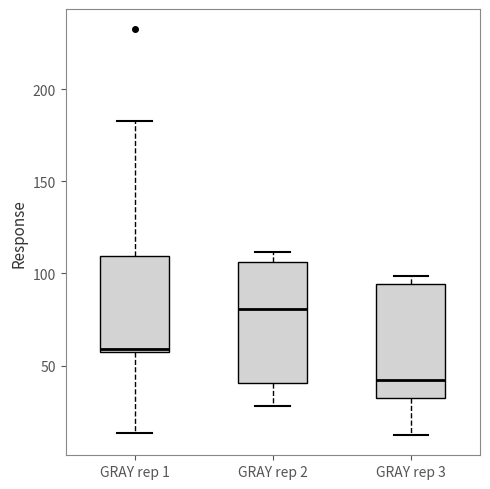

Where does the lower whisker of the box for GRAY rep 2 end on the y-axis? The values are not printed on the chart, so give them approximately, as read against the axis.

30